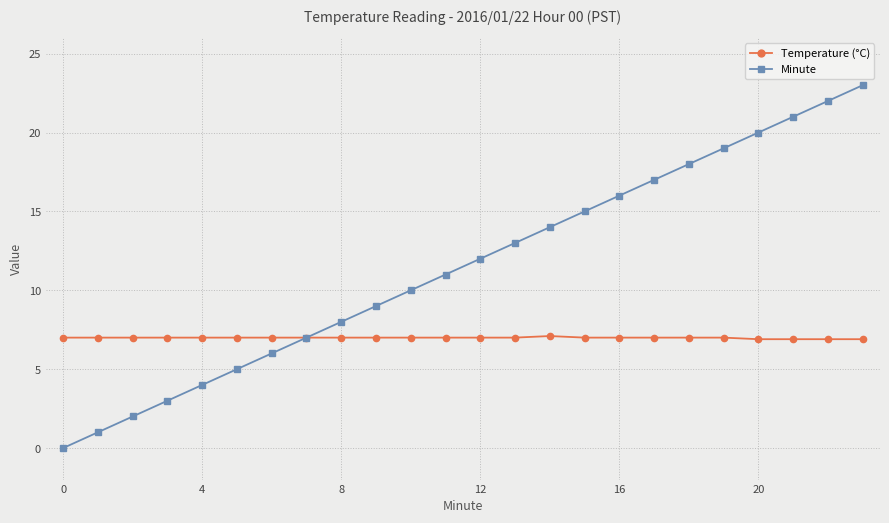

Rank the series by their average value, from lowest to highest.

Temperature (°C), Minute